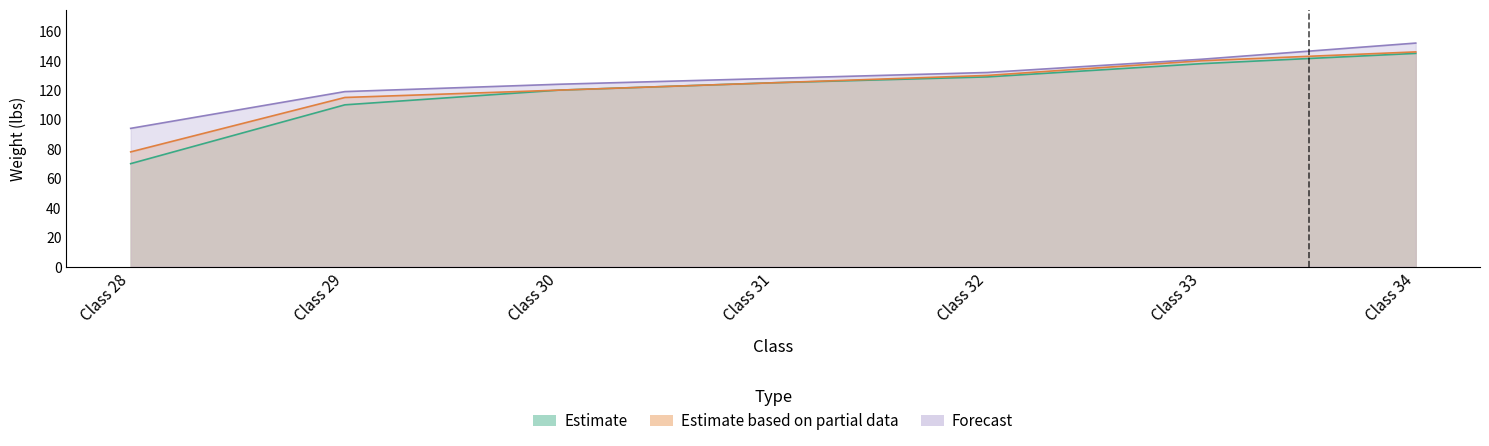

How many data points in Forecast are above 128?

3